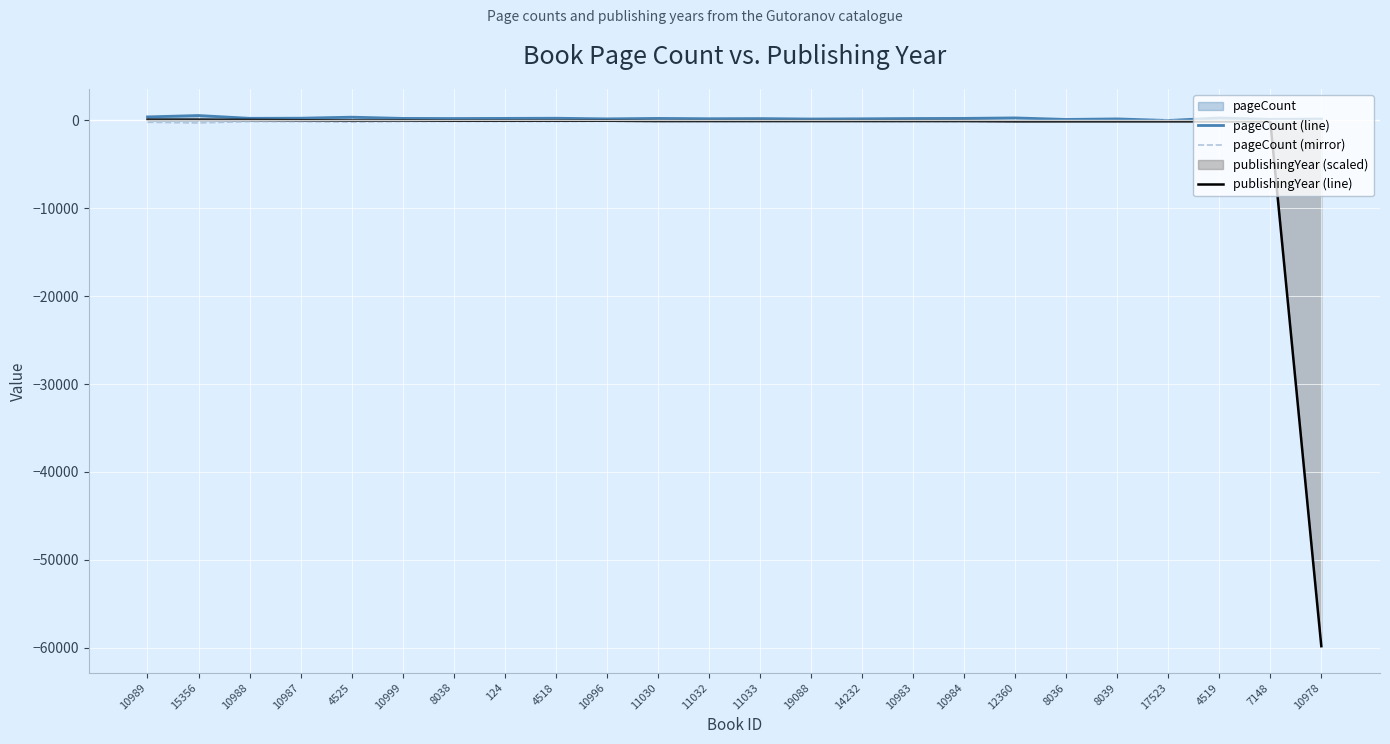

How many categories are shown in the chart?

24